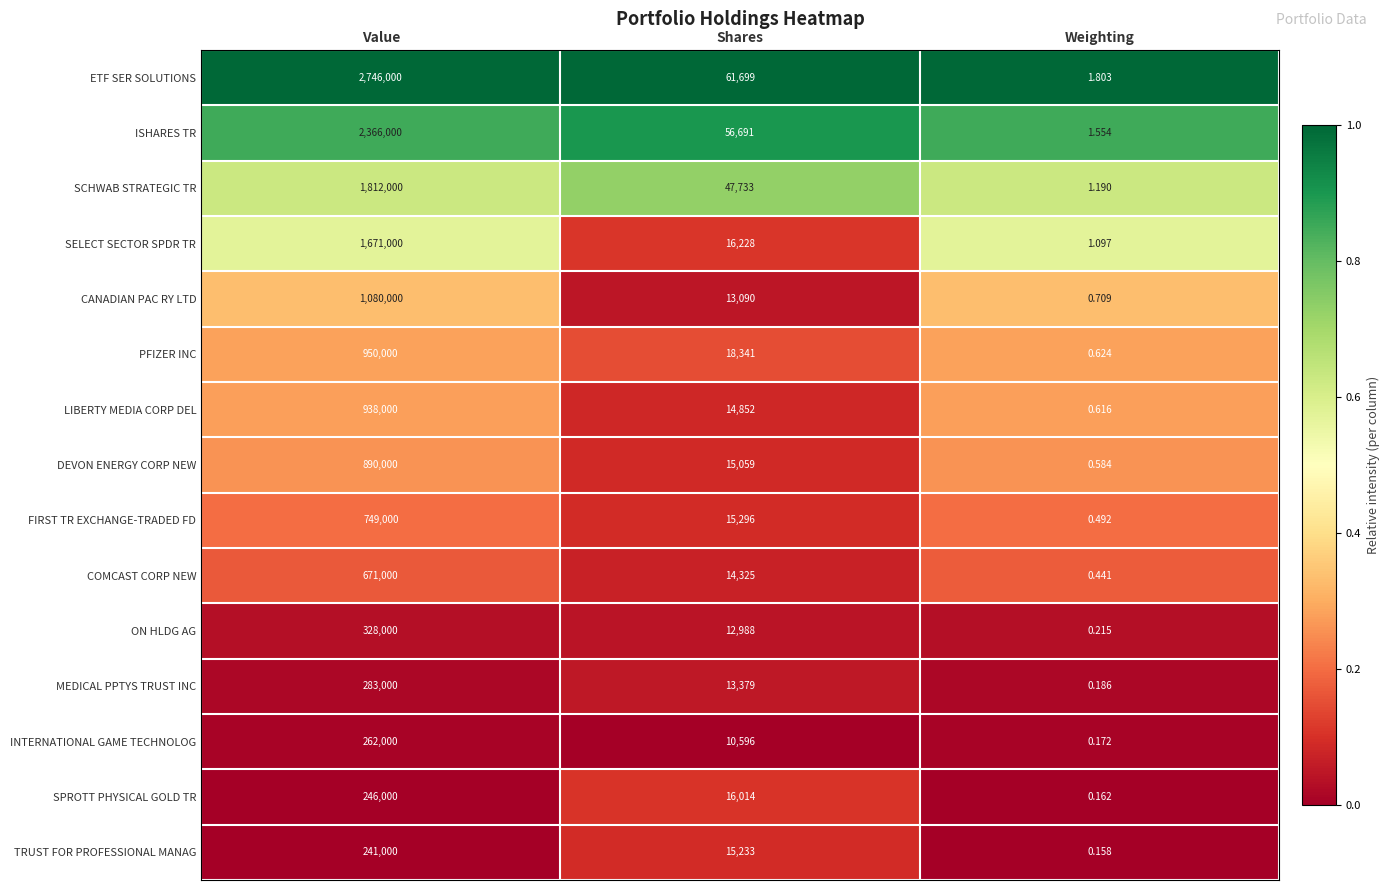

At which category does the chart reach its peak across all series?

Value